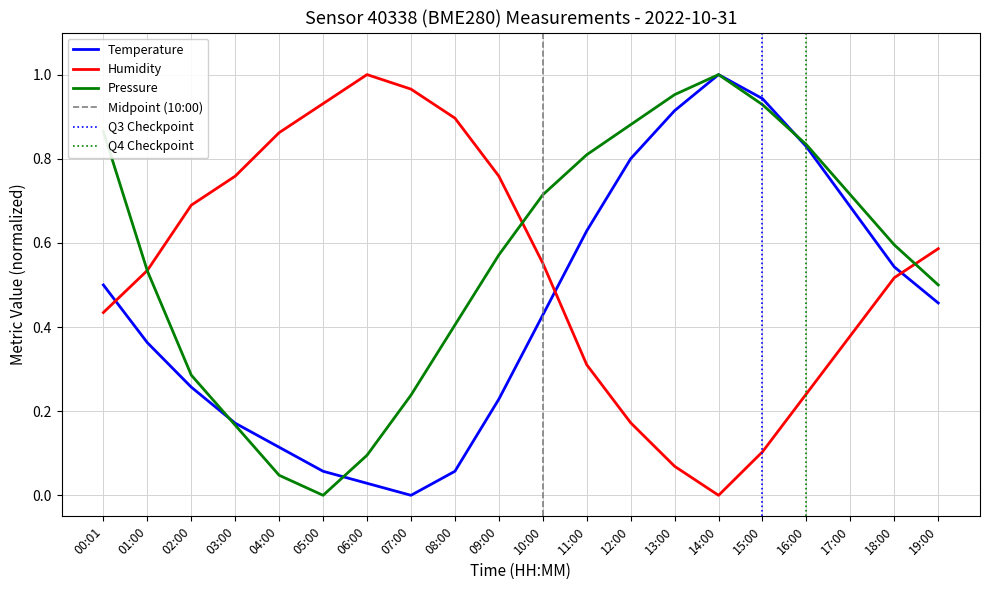

Which category has the lowest value in the pressure_norm series?

05:00